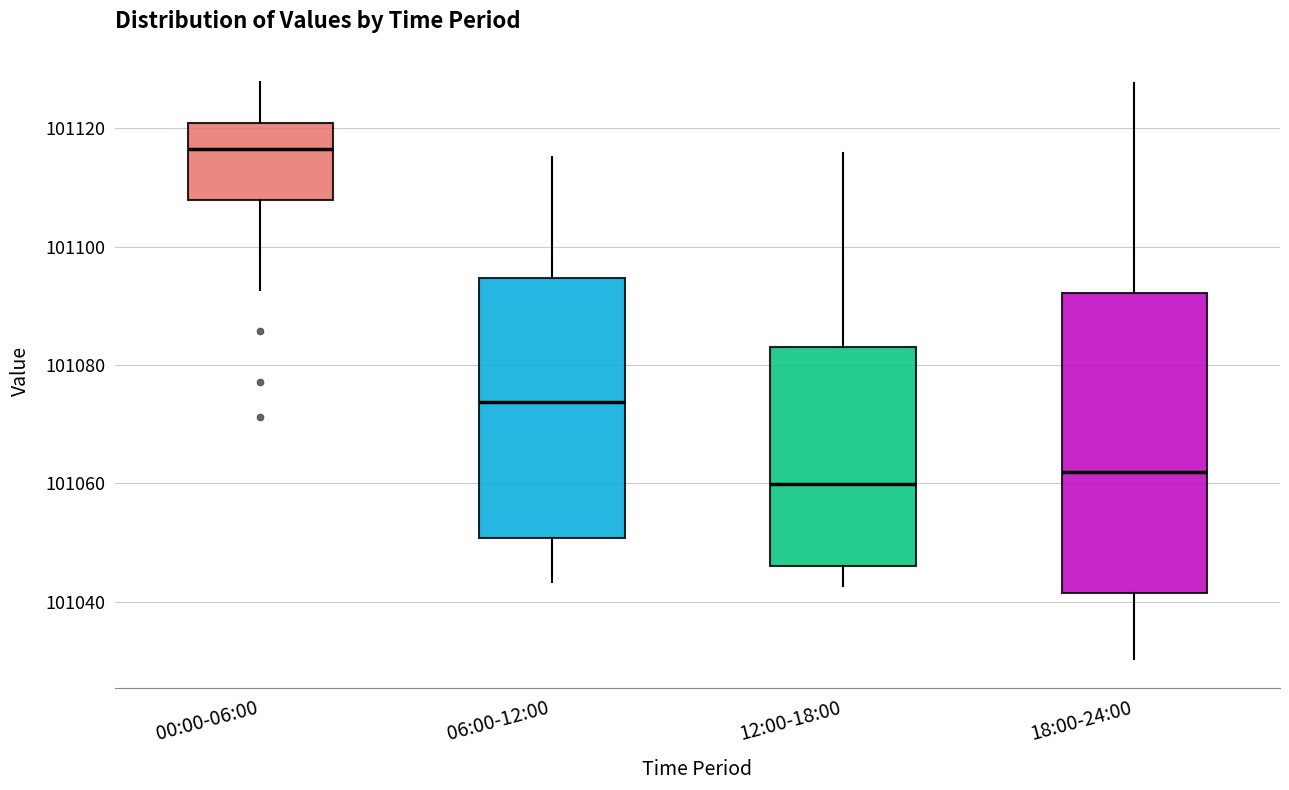

Where does the lower whisker of the box for 06:00-12:00 end on the y-axis? The values are not printed on the chart, so give them approximately, as read against the axis.

101044